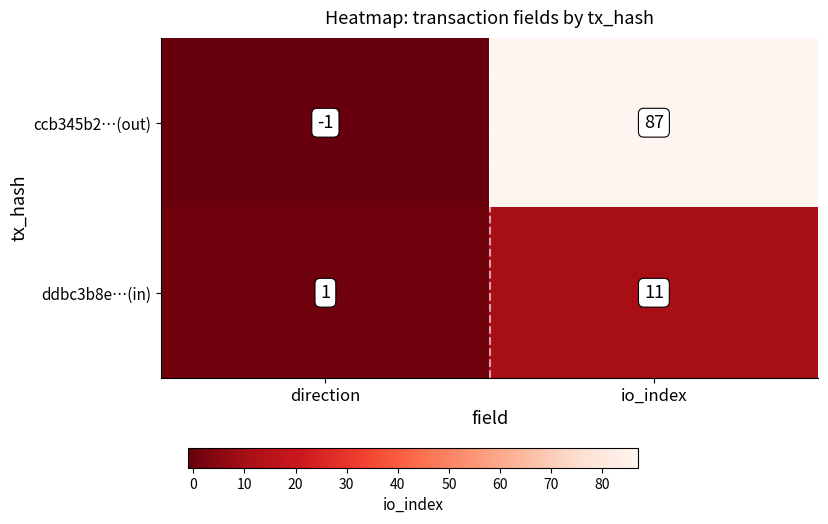

Reading left to right, what are all the values shown in this chart?

ccb345b2…(out): direction=-1	io_index=87
ddbc3b8e…(in): direction=1	io_index=11